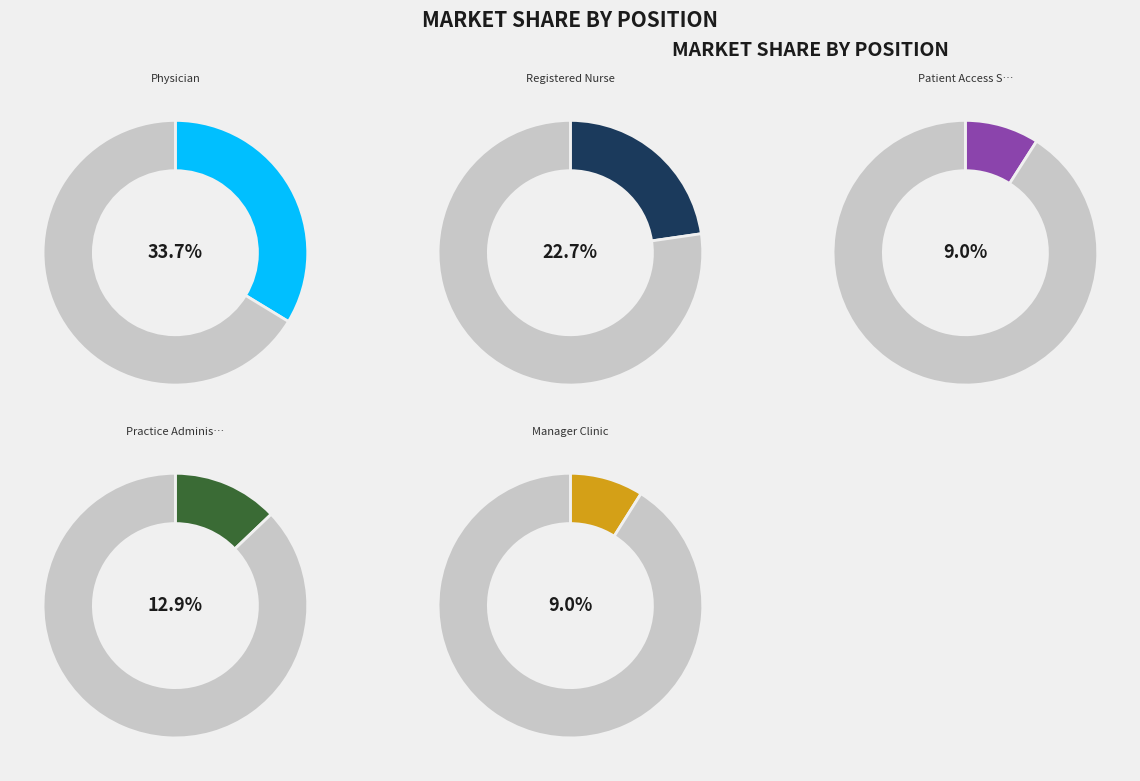

Is it true that Ed Technician is 10% of the pie?

False